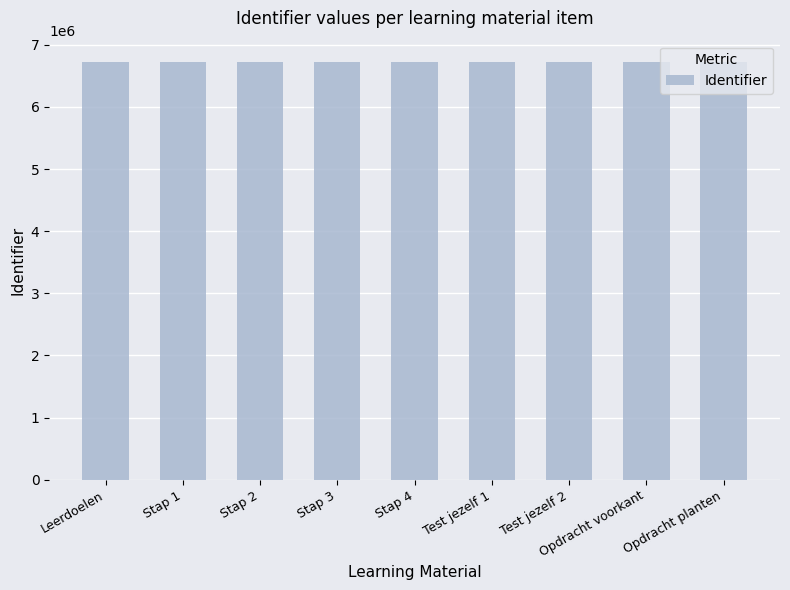

What is the value of the 7th bar from the left?

6724019